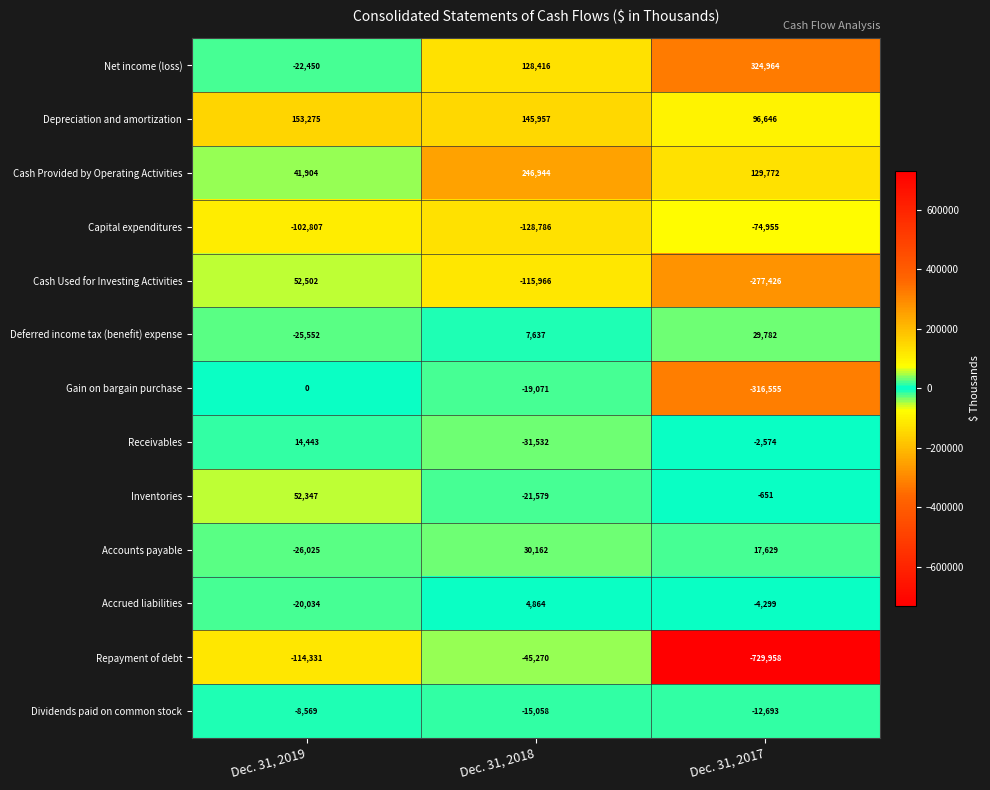

What is the maximum value shown in the chart?

324964